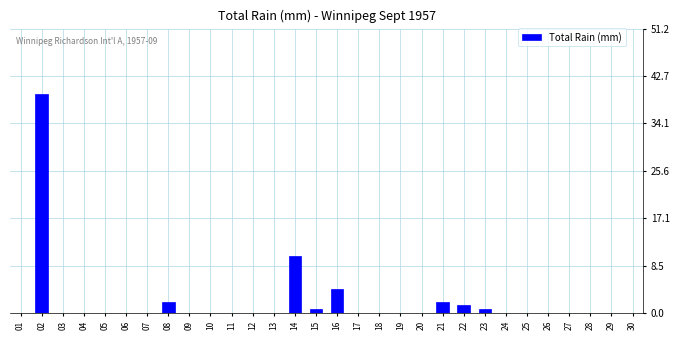

Reading left to right, transcribe all the data shown in this chart.

01=0.0	02=39.4	03=0.0	04=0.0	05=0.0	06=0.0	07=0.0	08=2.0	09=0.0	10=0.0	11=0.0	12=0.0	13=0.0	14=10.2	15=0.8	16=4.3	17=0.0	18=0.0	19=0.0	20=0.0	21=2.0	22=1.5	23=0.8	24=0.0	25=0.0	26=0.0	27=0.0	28=0.0	29=0.0	30=0.0